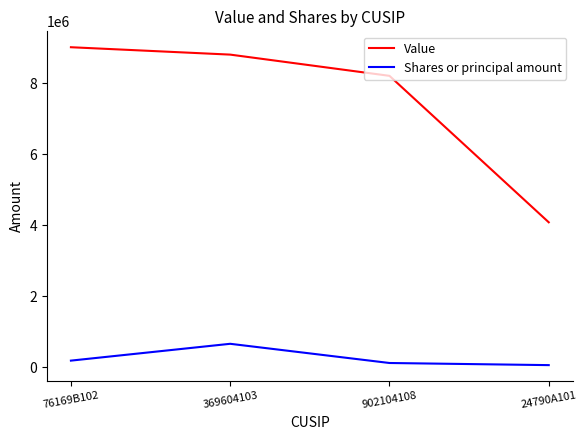

How many distinct data groups are displayed?

2